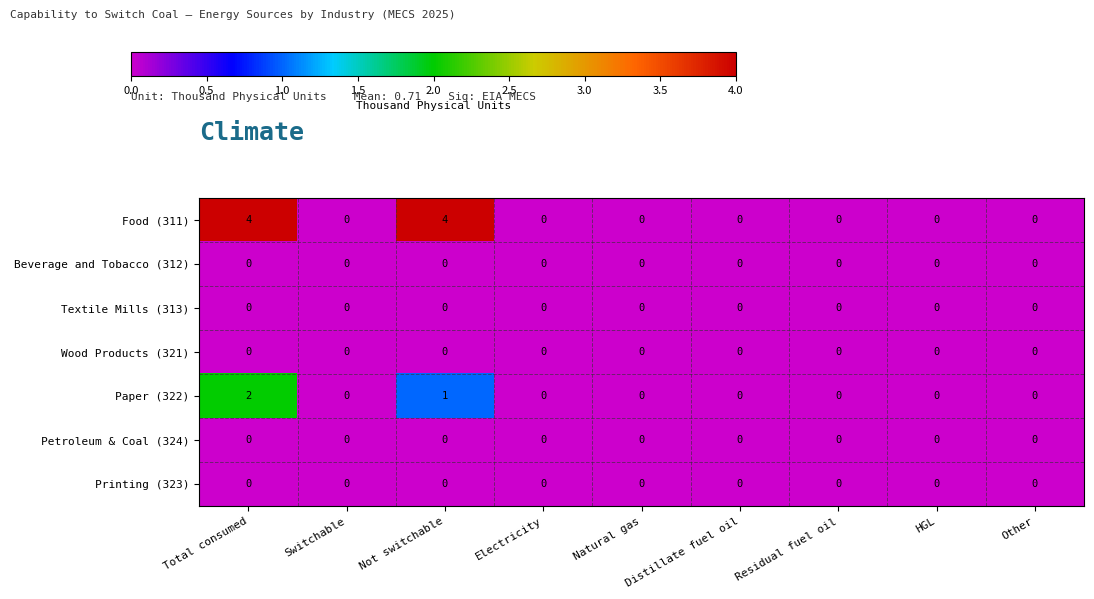

What is the difference between the maximum and minimum values in the Food (311) series?

4